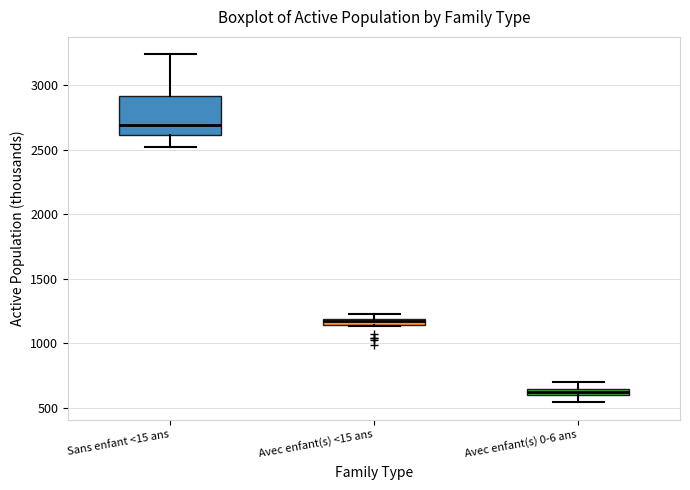

Where is the lower edge of the box for Avec enfant(s) <15 ans on the y-axis? The values are not printed on the chart, so give them approximately, as read against the axis.

1150